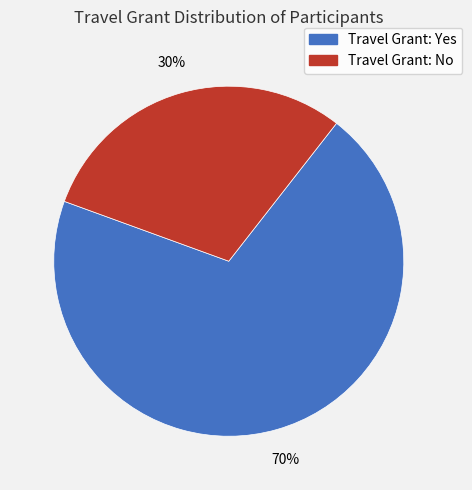

To the nearest percent, what is the average slice percentage?

50%